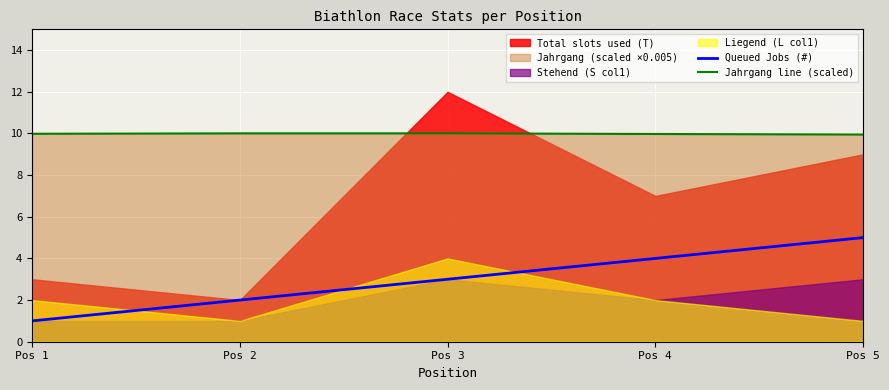

Is the value of Jahrgang line (scaled) at Pos 4 greater than the value of Queued Jobs (#) at Pos 4?

Yes